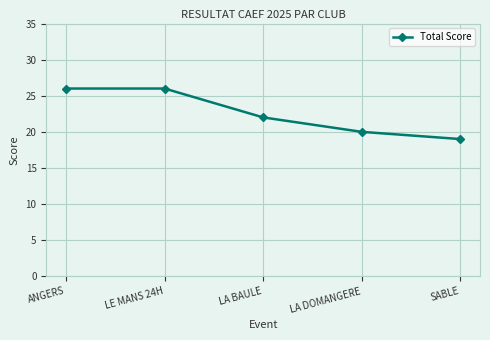

Reading left to right, transcribe all the data shown in this chart.

ANGERS=26	LE MANS 24H=26	LA BAULE=22	LA DOMANGERE=20	SABLE=19